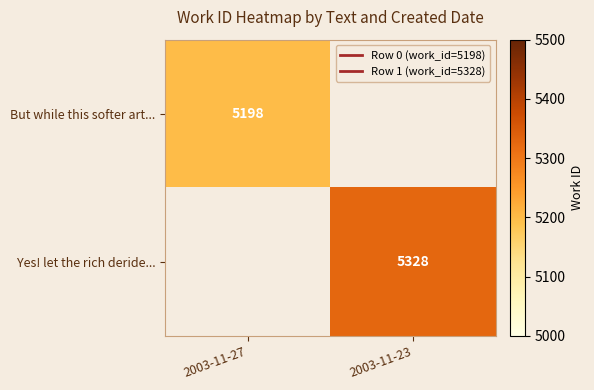

Is the value of Yes! let the rich deride... at 2003-11-27 greater than the value of But while this softer art... at 2003-11-23?

No